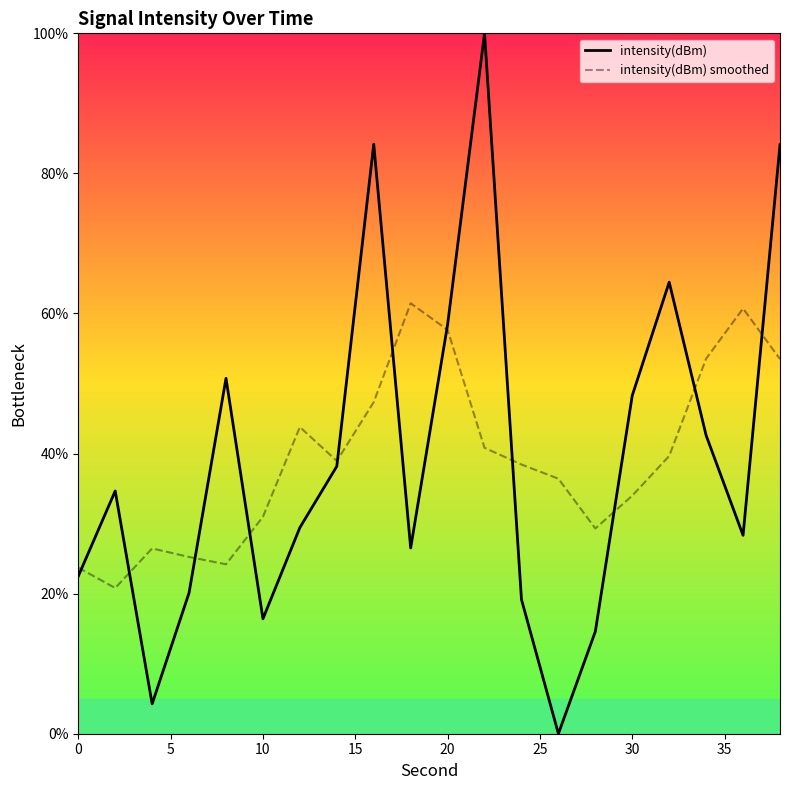

Which series has the widest spread of values?

intensity(dBm)